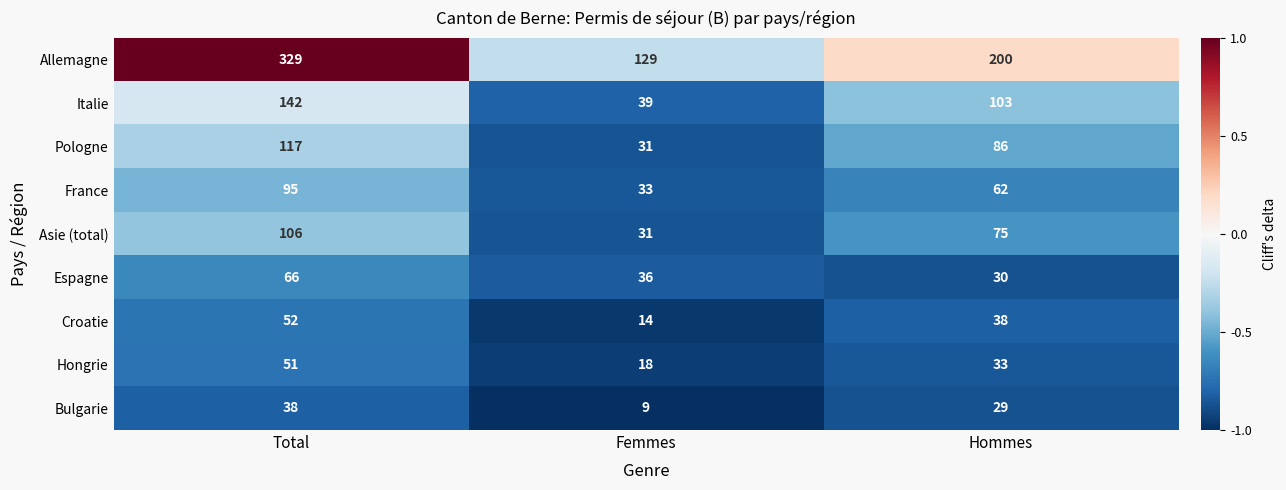

Which series has the widest spread of values?

Allemagne